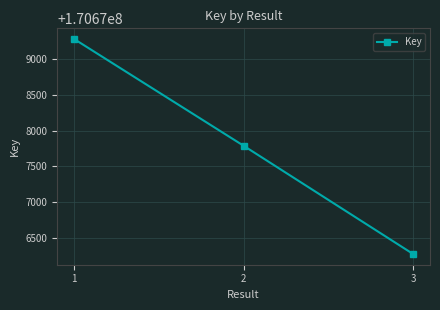

Reading left to right, list all the values displayed in this chart.

1=170679282	2=170677789	3=170676275